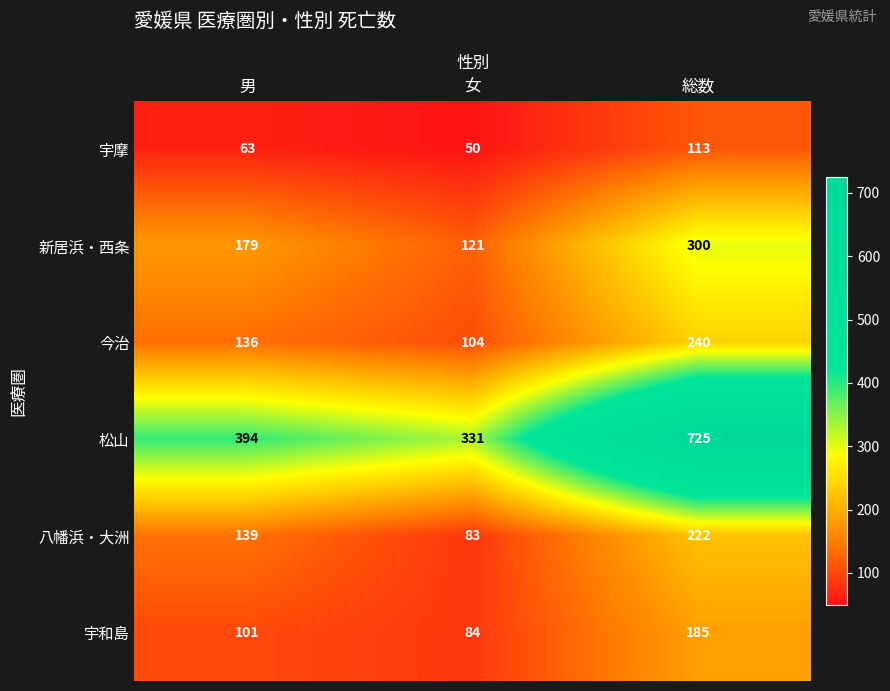

How many data points in 宇摩 are less than 63?

1